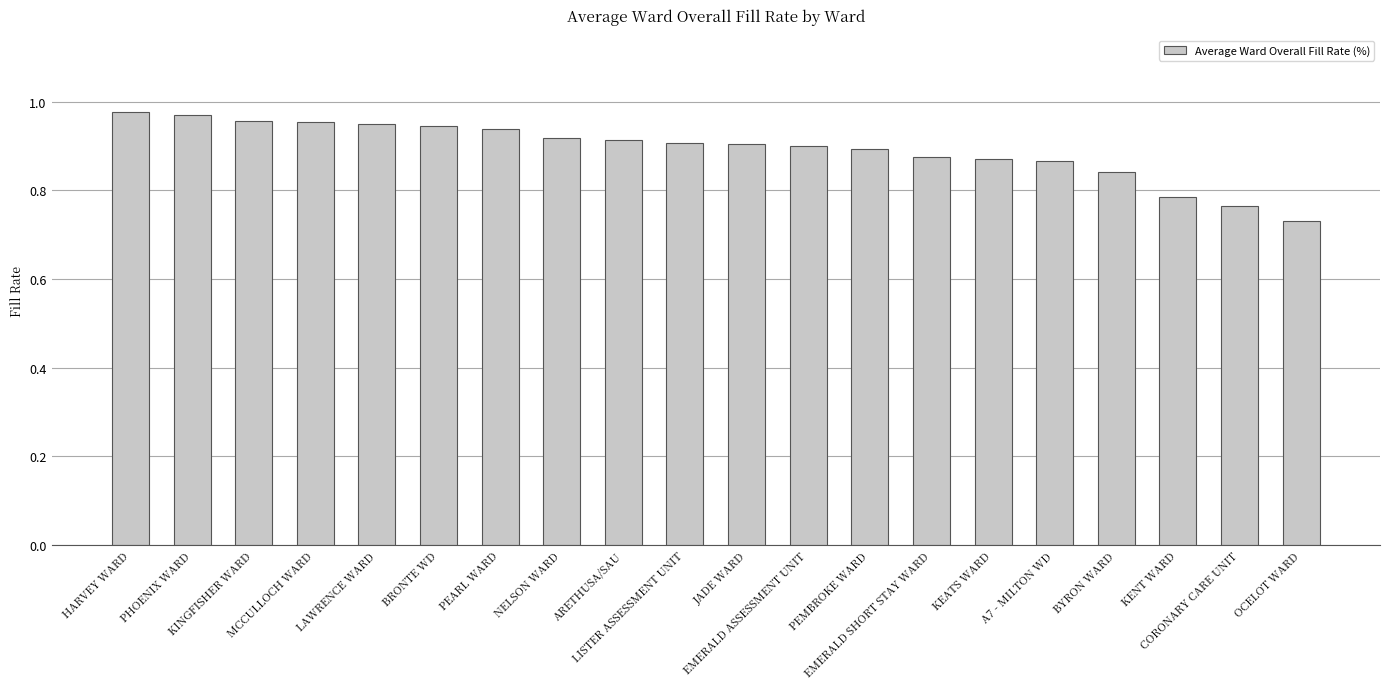

What is the sum of all values?

17.9